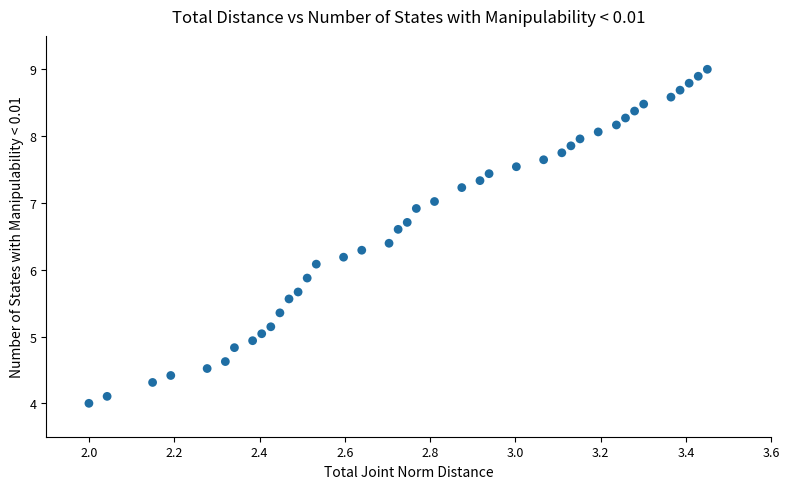

What is the range of Y values (max minus min)?

5.0